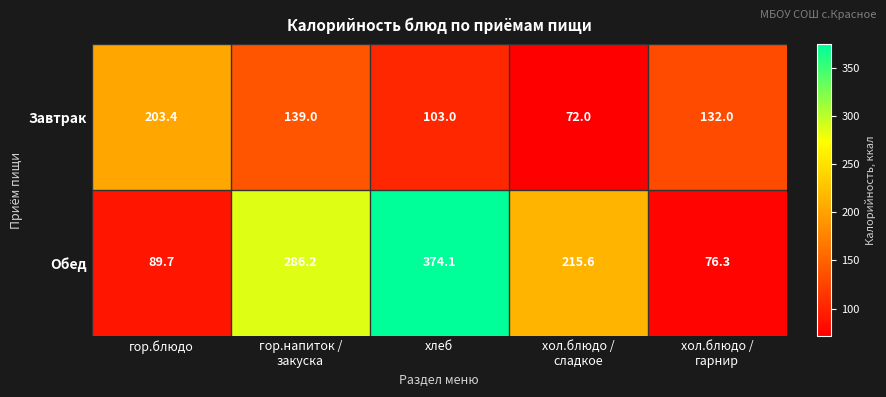

List the series in order of their peak value, highest first.

Обед, Завтрак